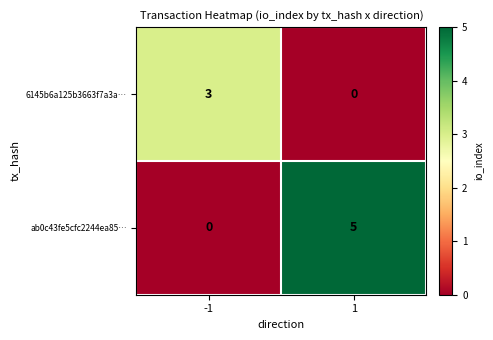

How many data points does each series have?

2